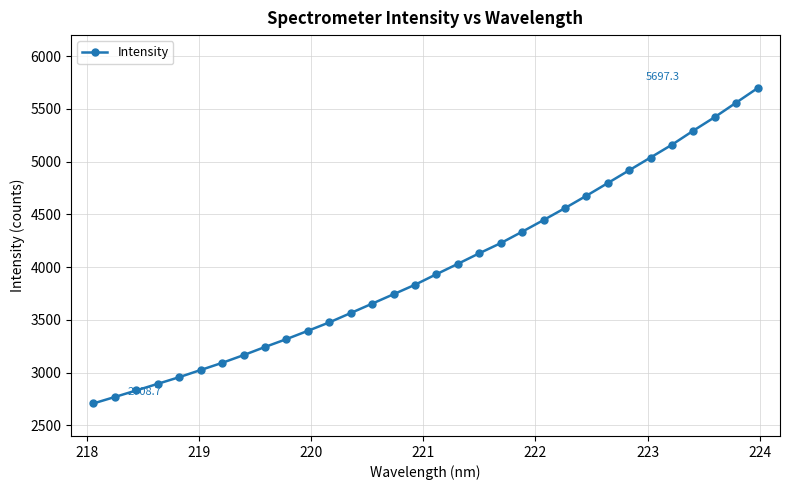

What is the value of the 18th point from the left?

4031.7